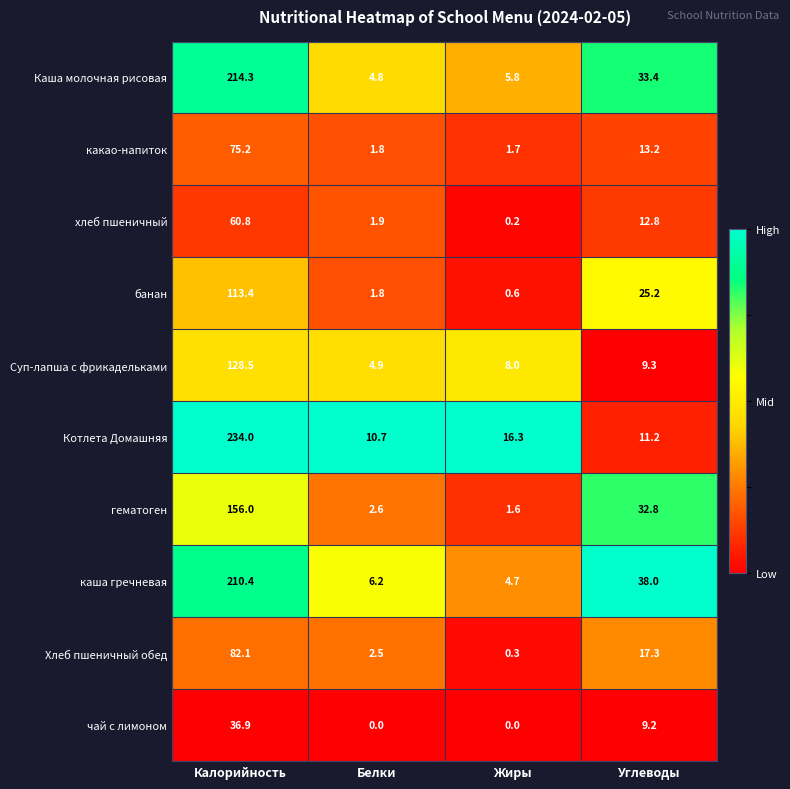

Which series has the widest spread of values?

Котлета Домашняя